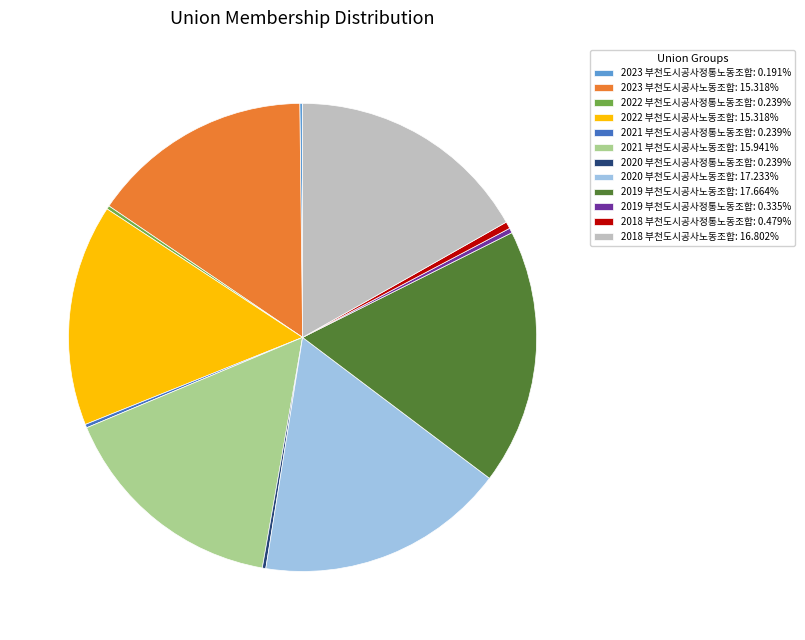

Do 2019 부천도시공사정통노동조합: 0.335% and 2018 부천도시공사정통노동조합: 0.479% together represent more than half of the pie?

No